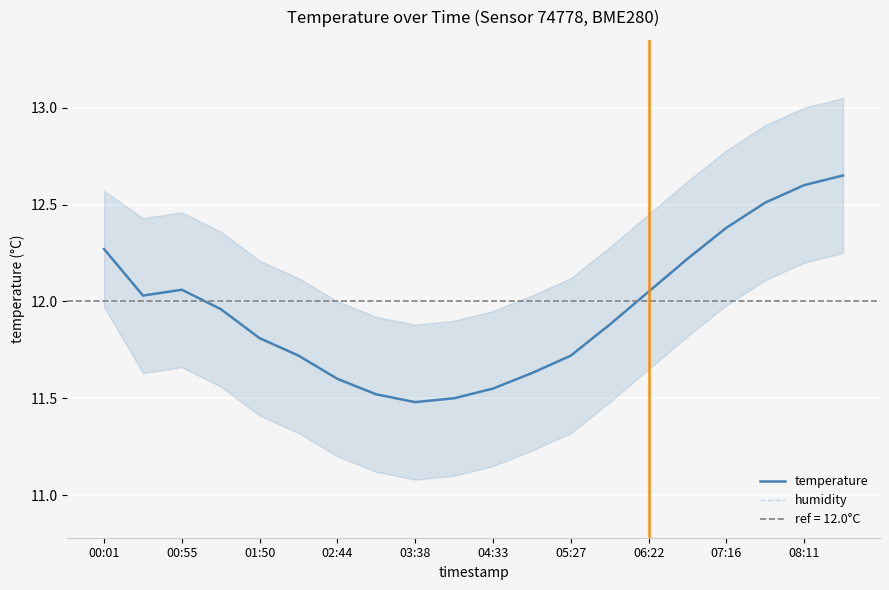

What is the difference between the maximum and minimum values in the humidity series?

0.7